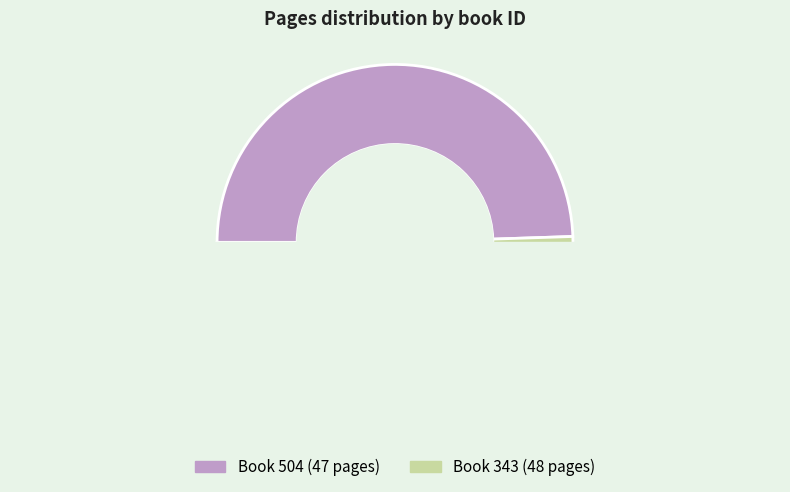

Between 504 and 343, which is larger?

343